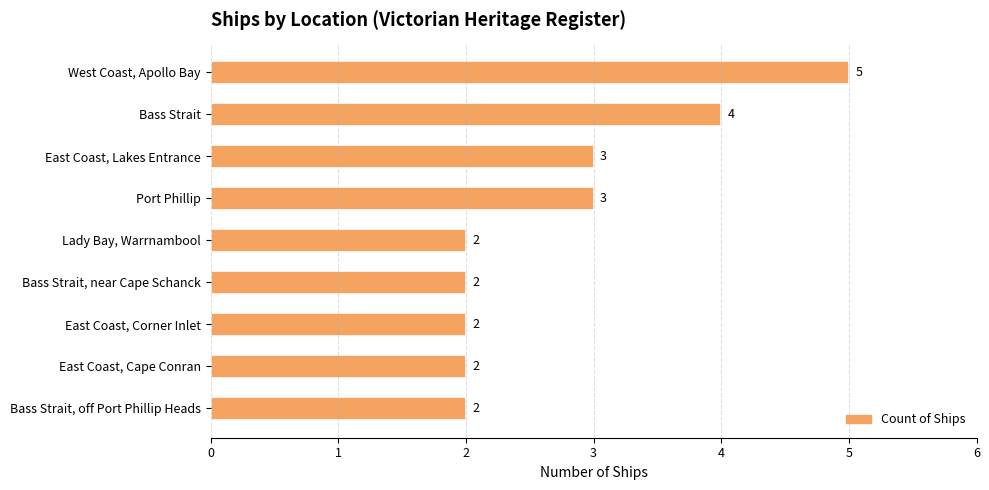

Approximately how many times larger is the value at East Coast, Corner Inlet compared to Bass Strait?

0.5